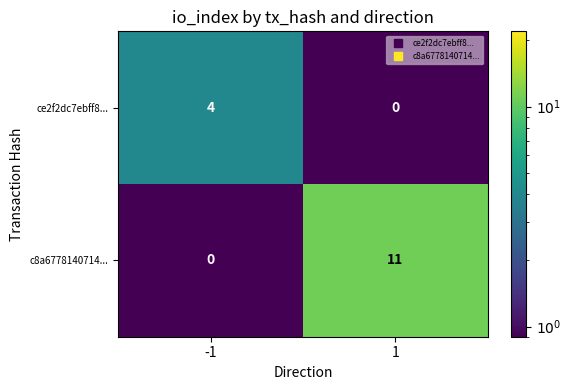

What is the difference between the highest and lowest values at 1?

11